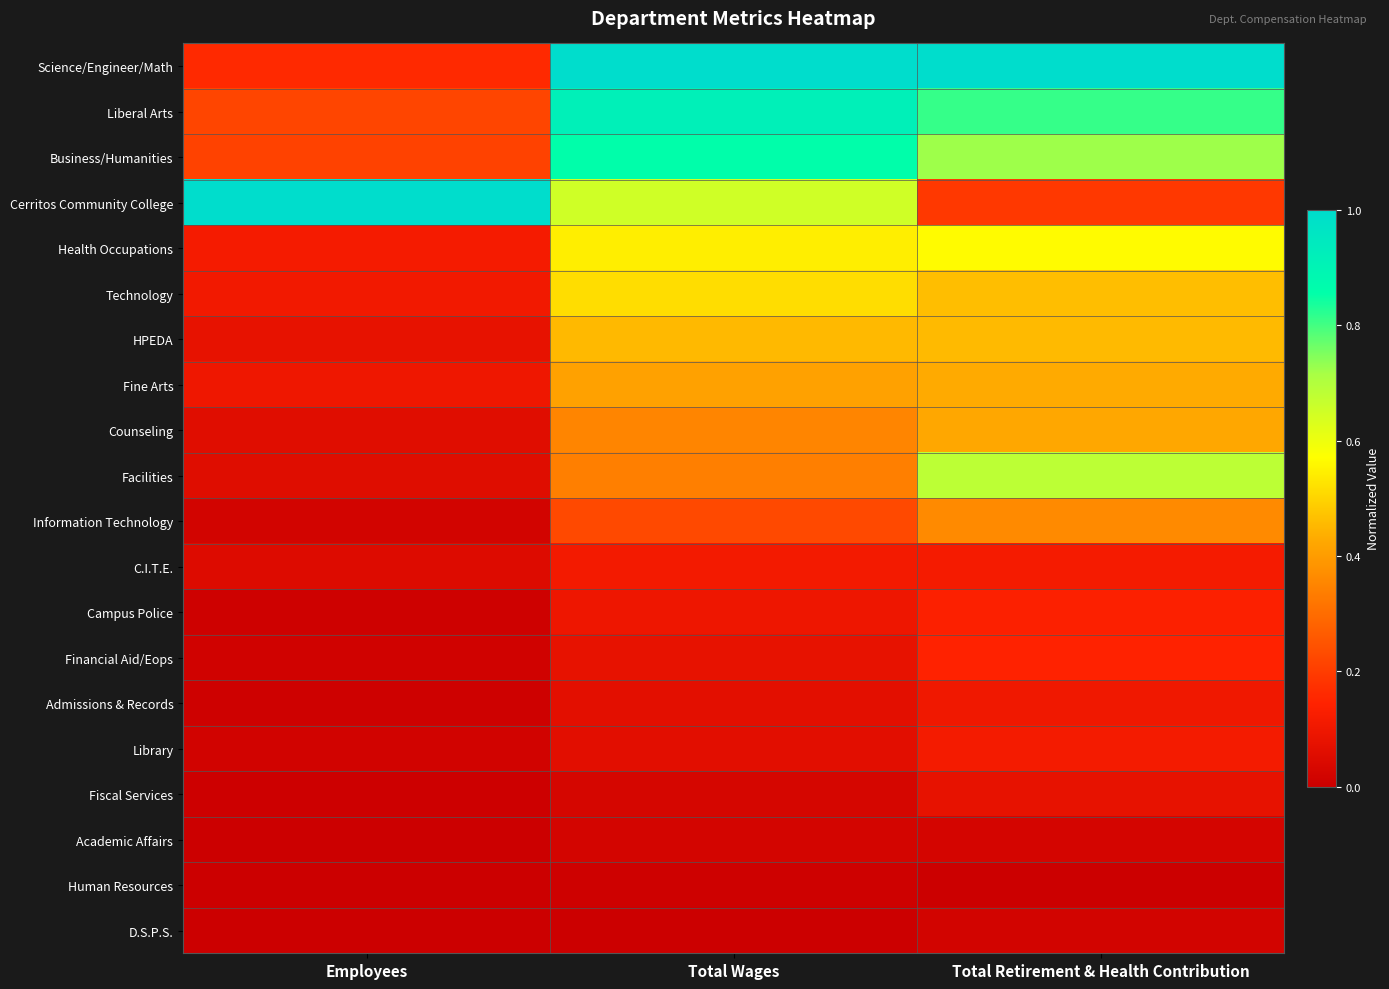

Which series changed the most between Employees and Total Wages?

Science/Engineer/Math